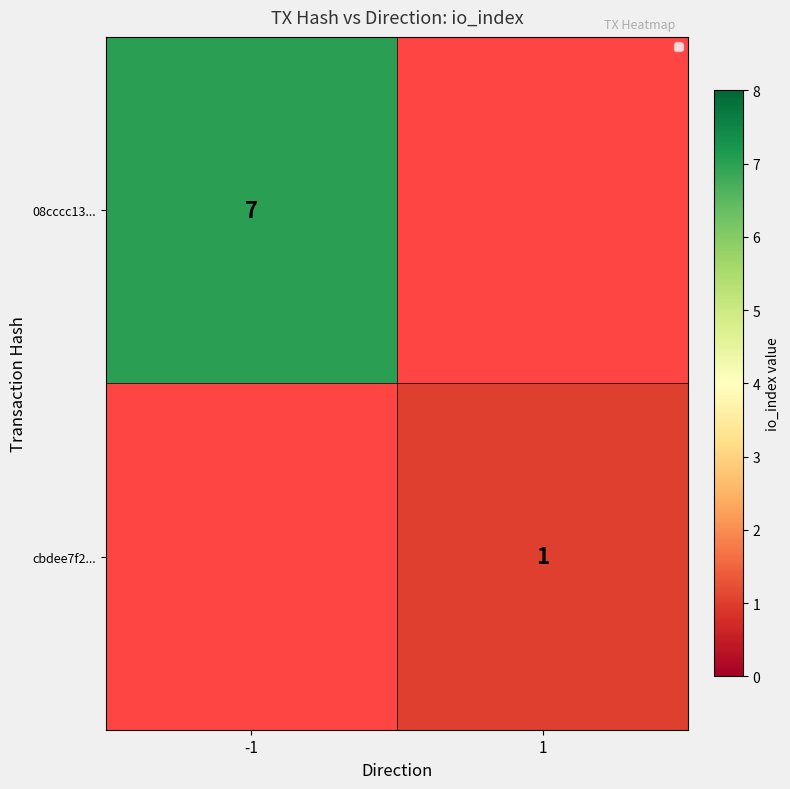

Which category has the highest value across all series?

-1